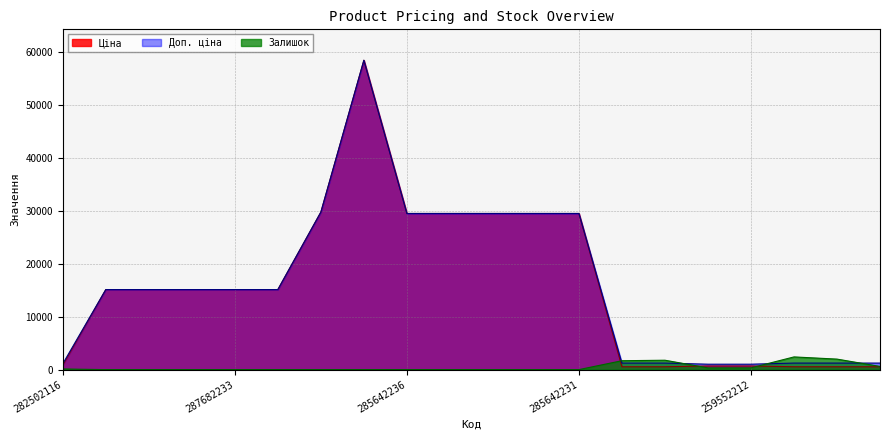

At which category does the chart reach its peak across all series?

285662232